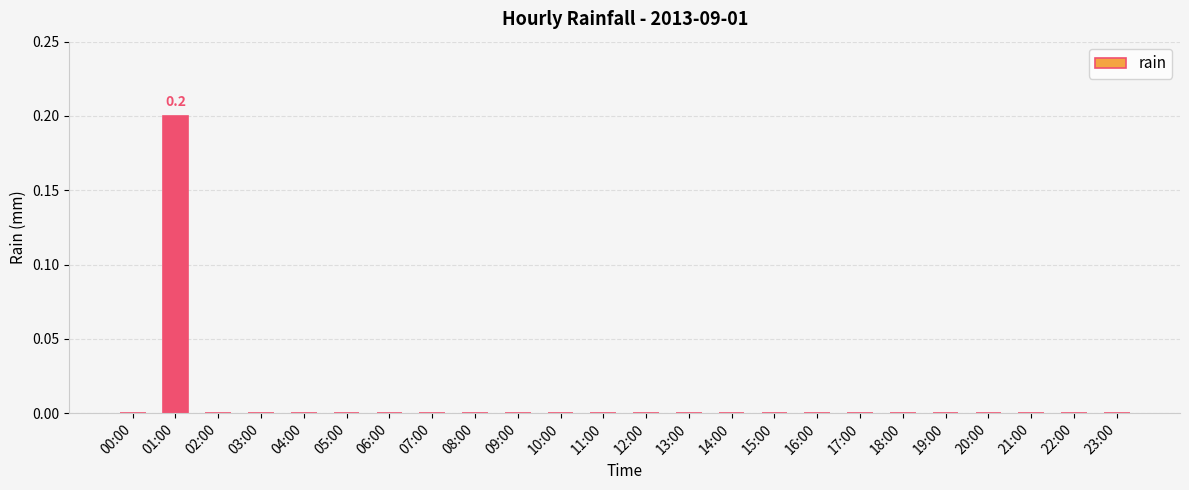

Which label corresponds to the largest value in the chart?

01:00